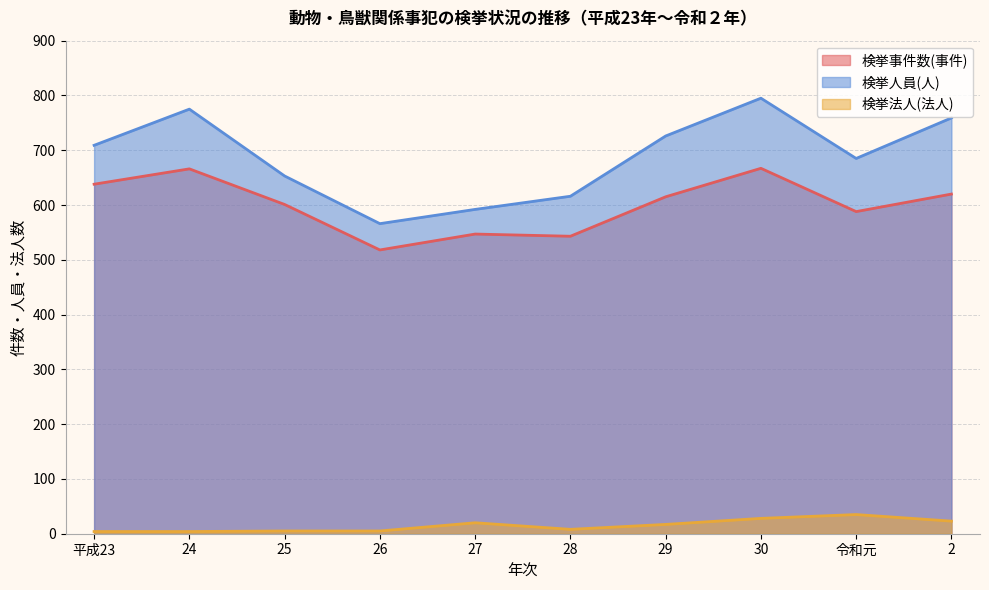

Which series has the largest total across all categories?

検挙人員(人)